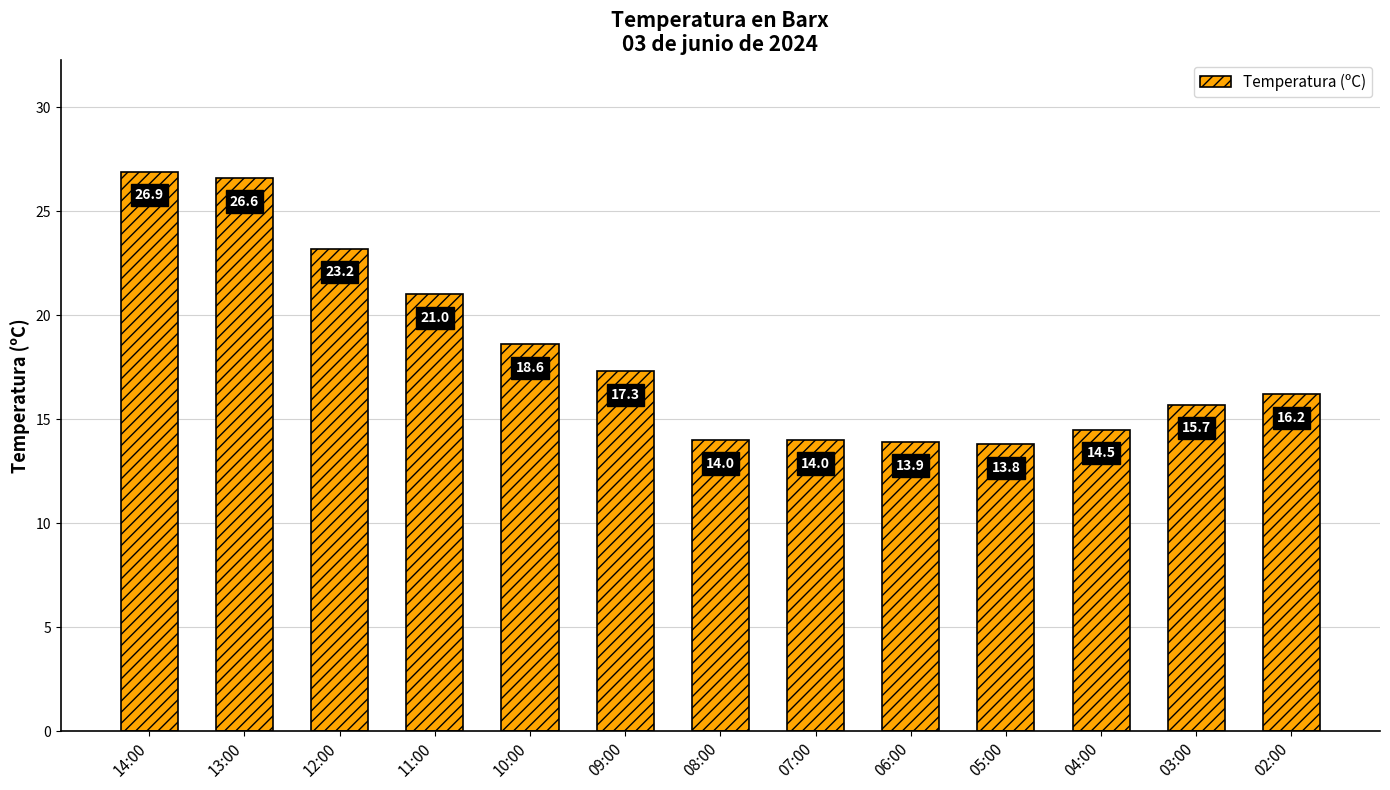

Is it true that the value at 10:00 is 32.2?

False